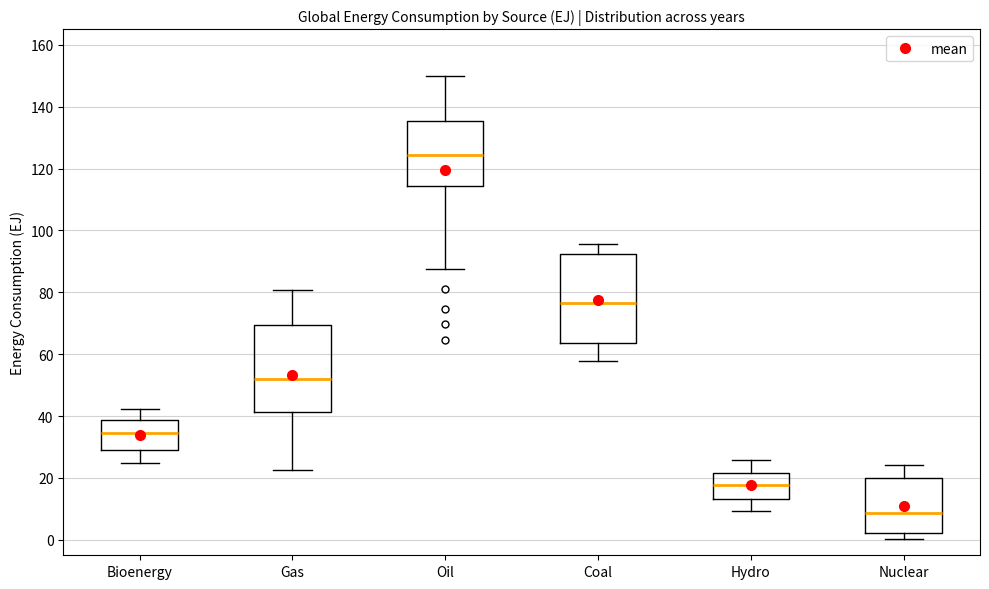

Reading left to right, read every box against the y-axis: the position of its median line, the range the box covers, and the ends of its whiskers. The values are not printed on the chart, so give them approximately, as read against the axis.

Bioenergy: median 34, box 30 to 38, whiskers 24 to 42
Gas: median 52, box 42 to 70, whiskers 22 to 80
Oil: median 124, box 114 to 136, whiskers 88 to 150
Coal: median 76, box 64 to 92, whiskers 58 to 96
Hydro: median 18, box 14 to 22, whiskers 10 to 26
Nuclear: median 8, box 2 to 20, whiskers 0 to 24